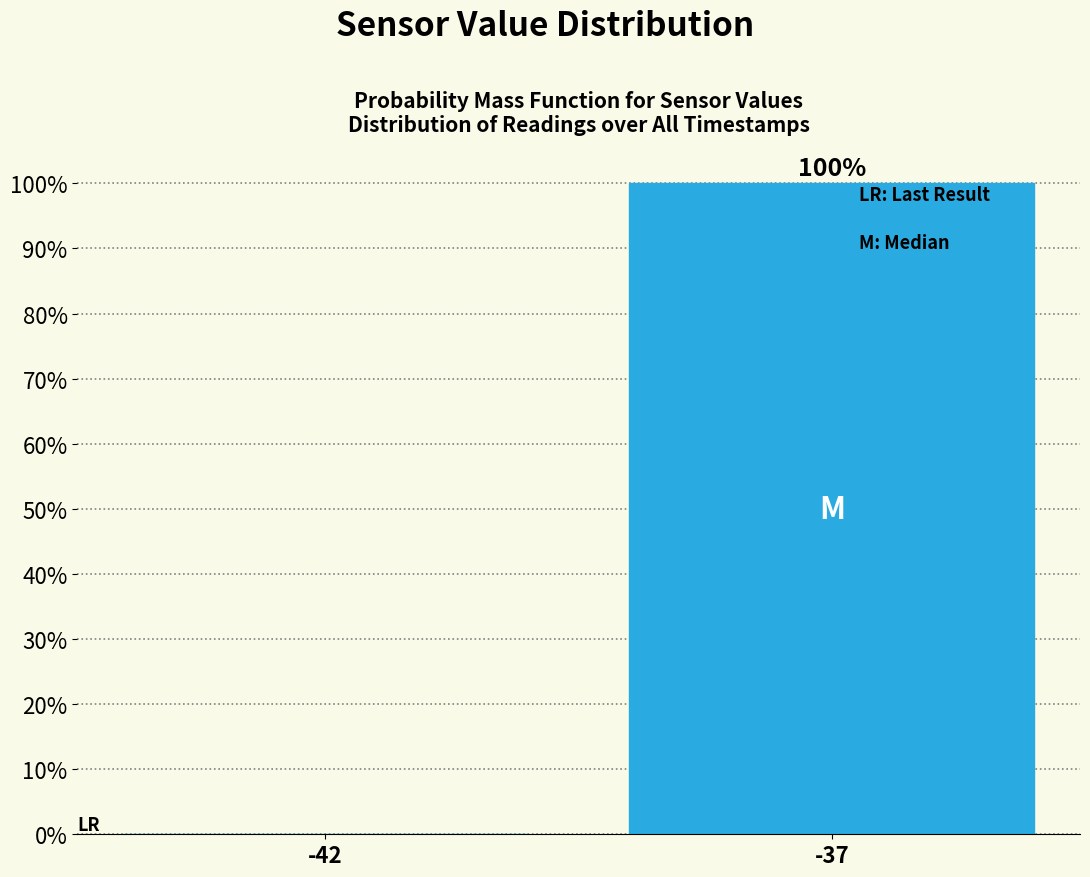

Reading right to left, what are all the values shown in this chart?

-37=100	-42=0